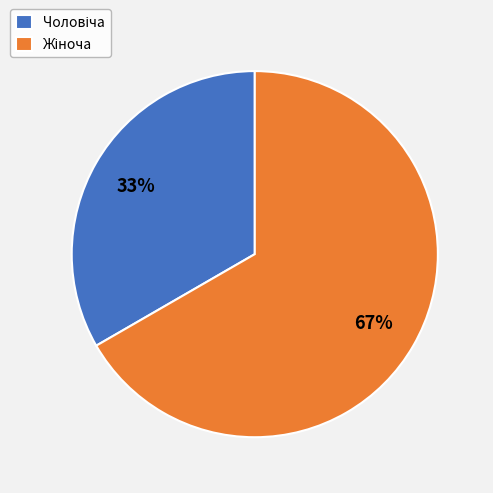

To the nearest percent, what is the average slice percentage?

50%